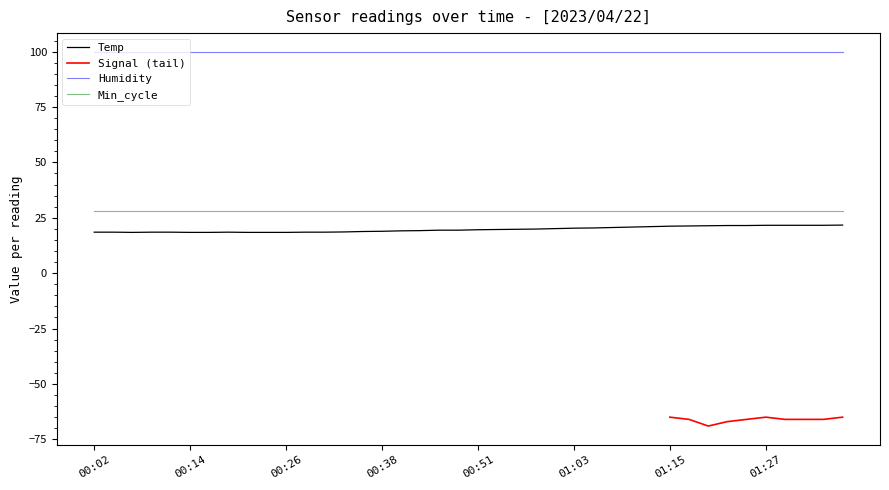

True or false: Temp and Humidity cross at least once.

False